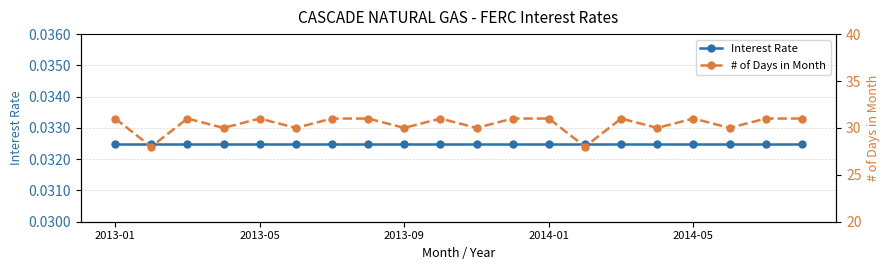

At which category is the sum across all series the highest?

2013-01